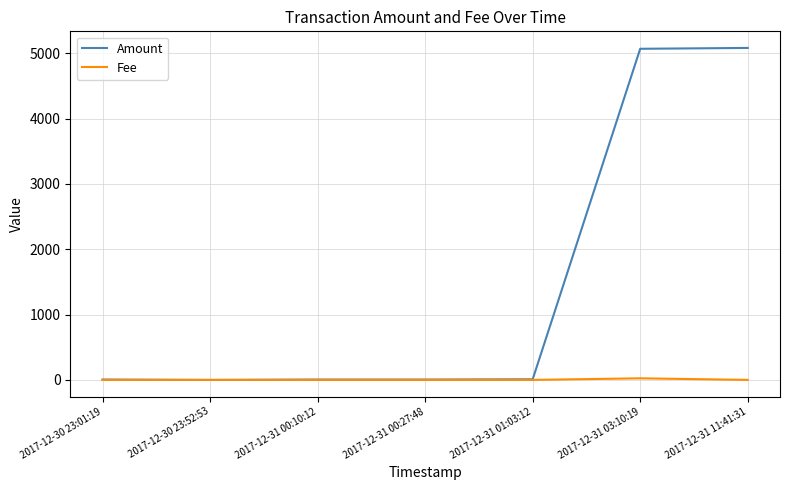

Which series has the largest total across all categories?

Amount